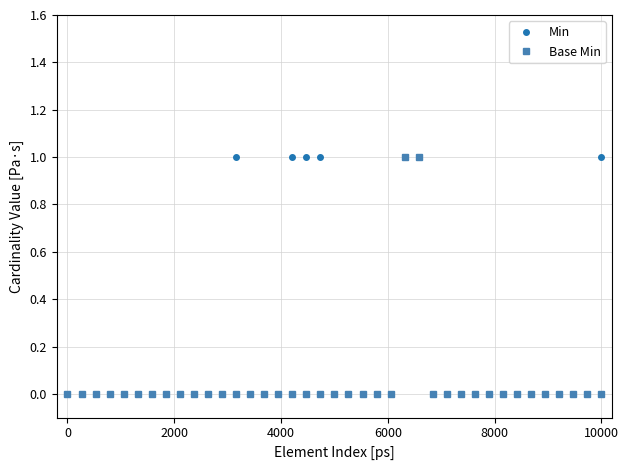

Which series has the largest total across all categories?

Min